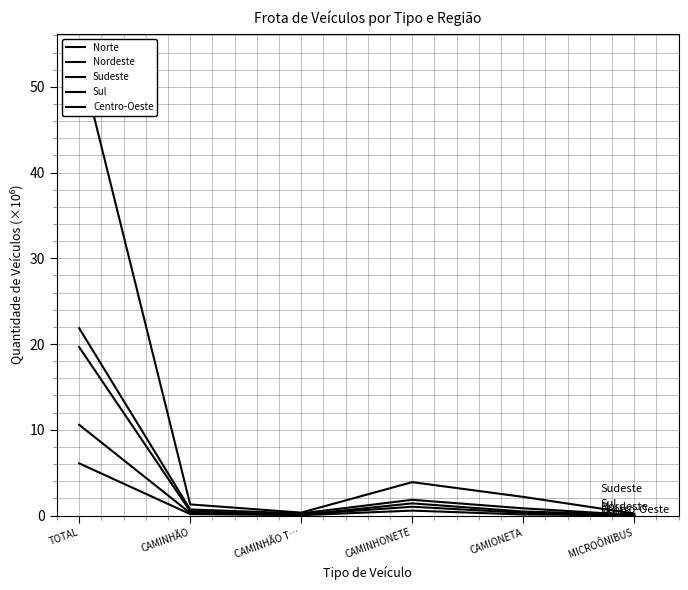

Reading right to left, what are all the values shown in this chart?

Norte: MICROÔNIBUS=0.0	CAMIONETA=0.1	CAMINHONETE=0.6	CAMINHÃO T…=0.0	CAMINHÃO=0.2	TOTAL=6.1
Nordeste: MICROÔNIBUS=0.1	CAMIONETA=0.5	CAMINHONETE=1.4	CAMINHÃO T…=0.1	CAMINHÃO=0.5	TOTAL=19.6
Sudeste: MICROÔNIBUS=0.2	CAMIONETA=2.2	CAMINHONETE=3.9	CAMINHÃO T…=0.3	CAMINHÃO=1.3	TOTAL=53.5
Sul: MICROÔNIBUS=0.1	CAMIONETA=0.8	CAMINHONETE=1.8	CAMINHÃO T…=0.2	CAMINHÃO=0.7	TOTAL=21.9
Centro-Oeste: MICROÔNIBUS=0.0	CAMIONETA=0.3	CAMINHONETE=1.0	CAMINHÃO T…=0.1	CAMINHÃO=0.3	TOTAL=10.6